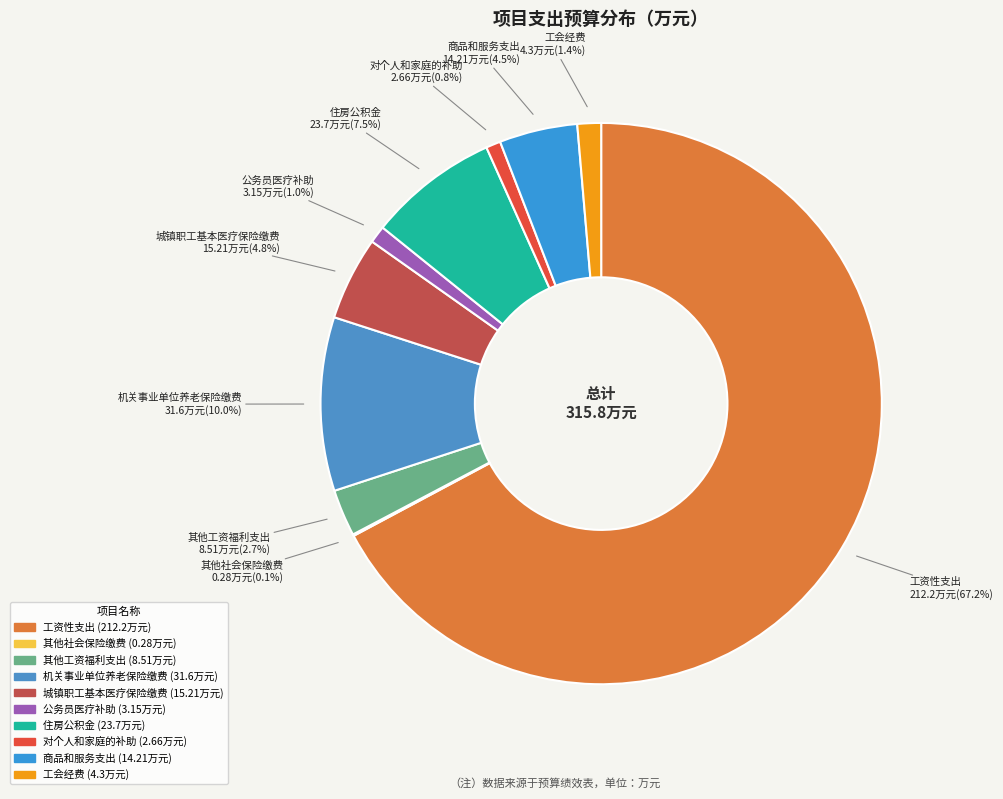

Which slice represents more than half of the pie?

工资性支出